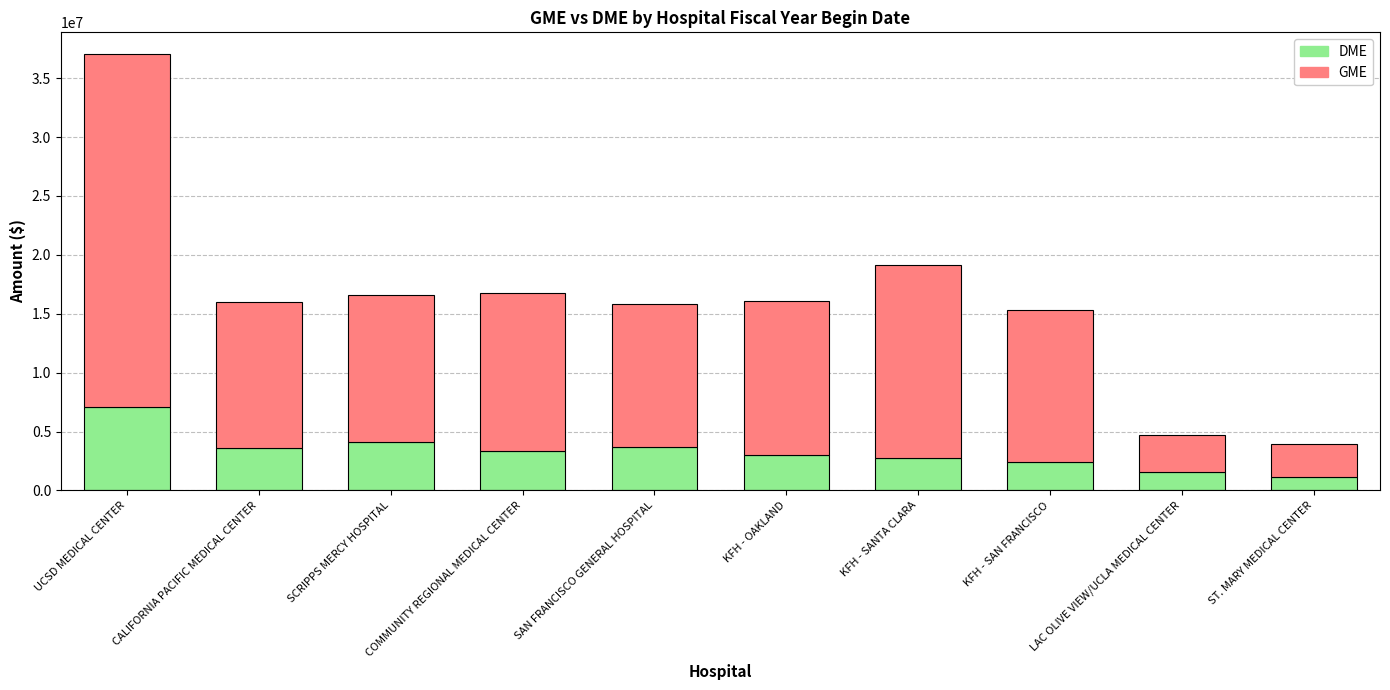

Is it true that DME equals 3726330 at SAN FRANCISCO GENERAL HOSPITAL?

True